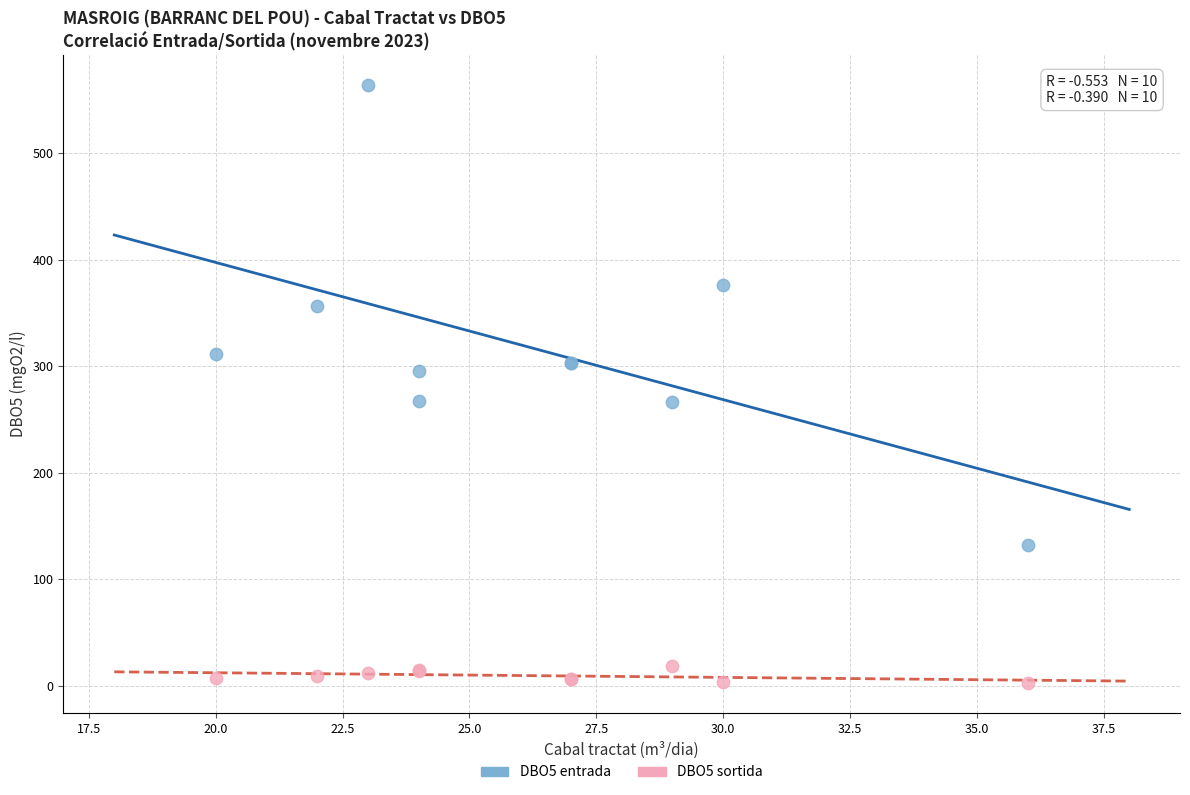

What is the X range (max minus min) for the scatter plot?

16.0